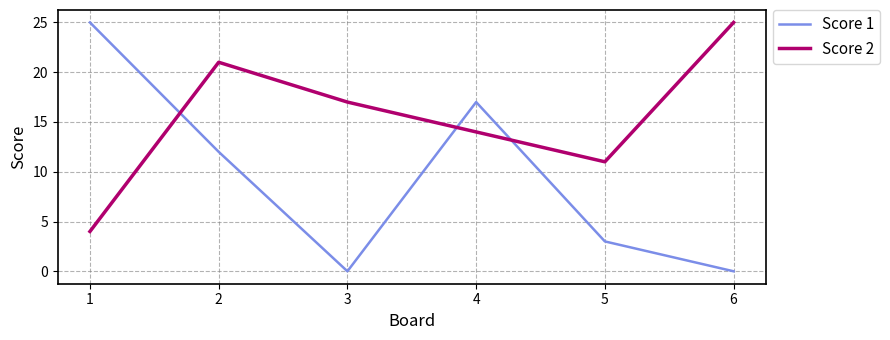

What are all the series names shown in the legend?

Score 1, Score 2